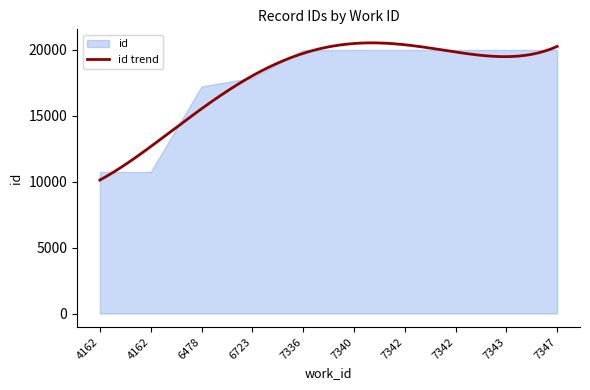

Does the chart display data point markers on the line(s)?

No